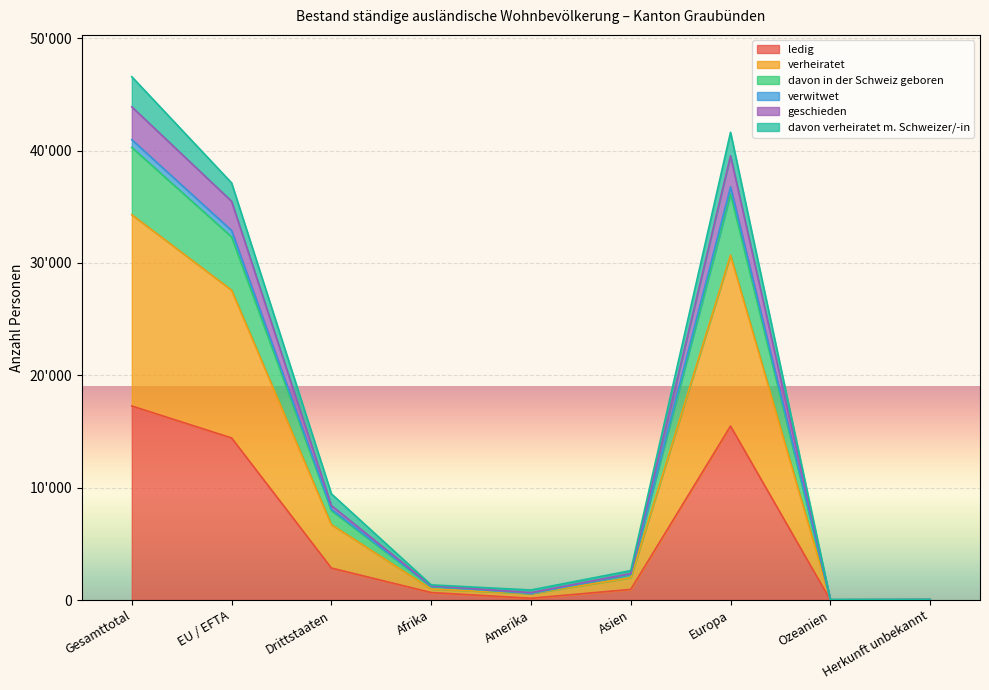

True or false: davon in der Schweiz geboren and geschieden intersect in this chart.

False